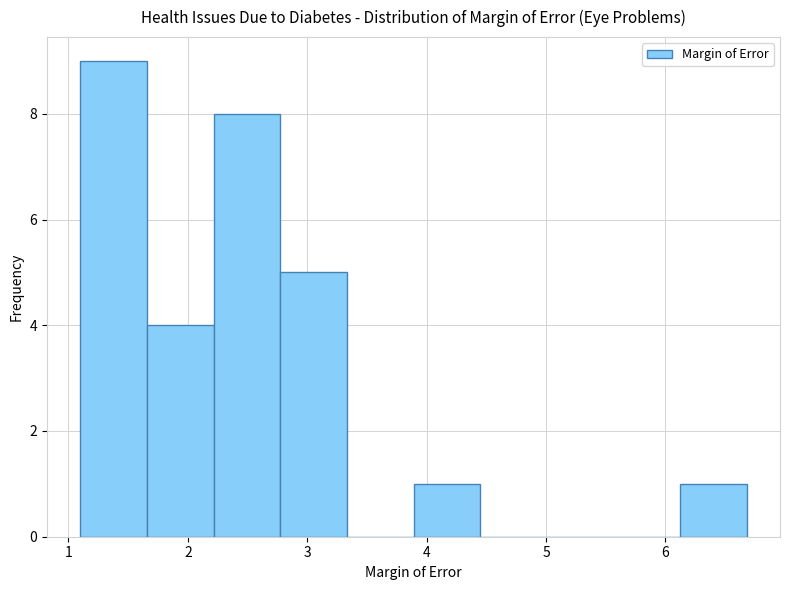

How tall is the bar that spans 6.1 to 6.7 on the x-axis? Neither the bar edges nor the heights are printed on the chart, so give them approximately, as read against the axes.

1